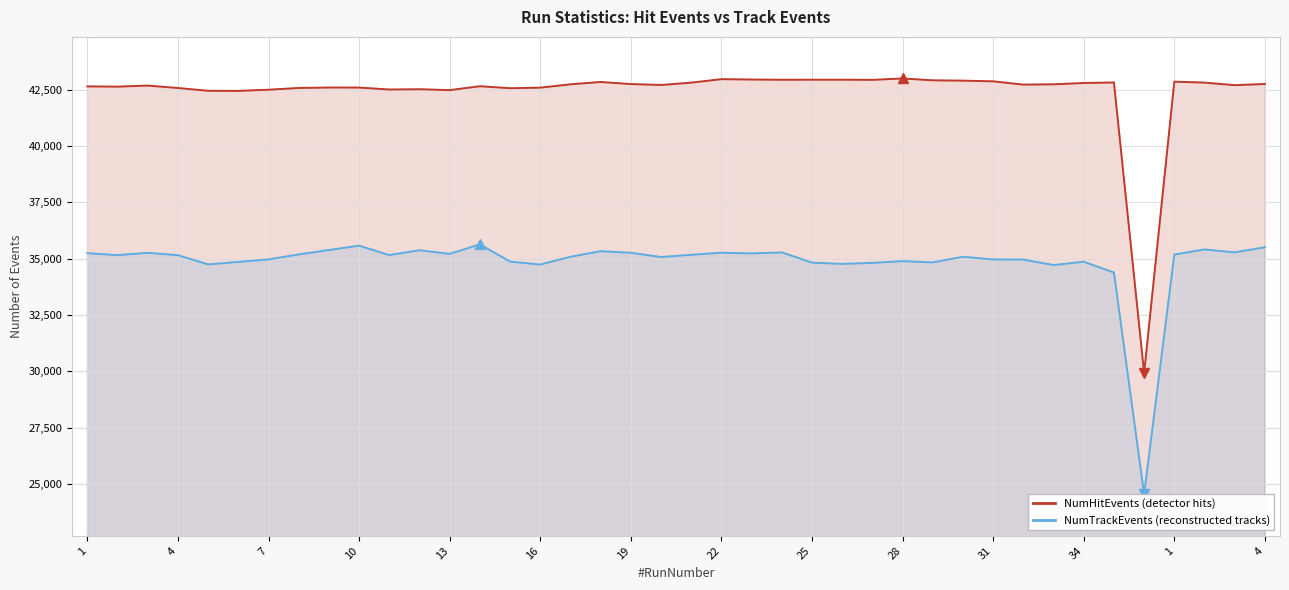

At 7, list the series in order from largest to smallest.

NumHitEvents, NumTrackEvents